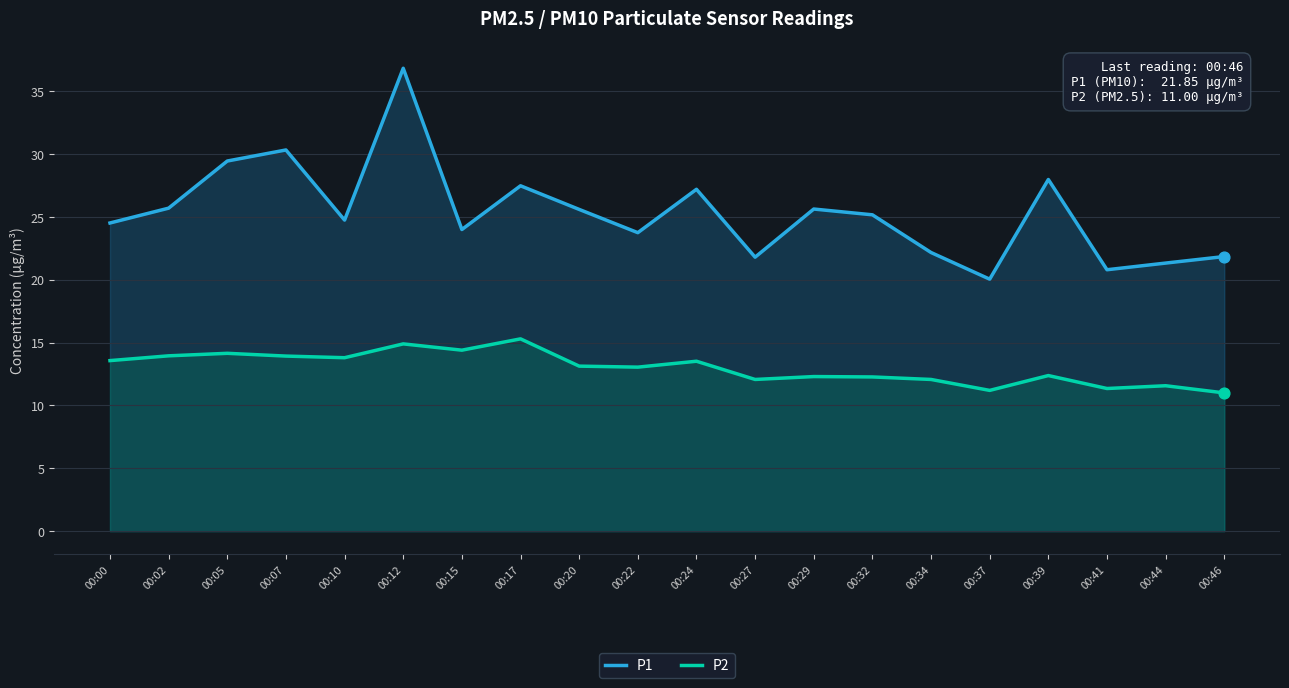

Which series has the widest spread of Y values?

P1